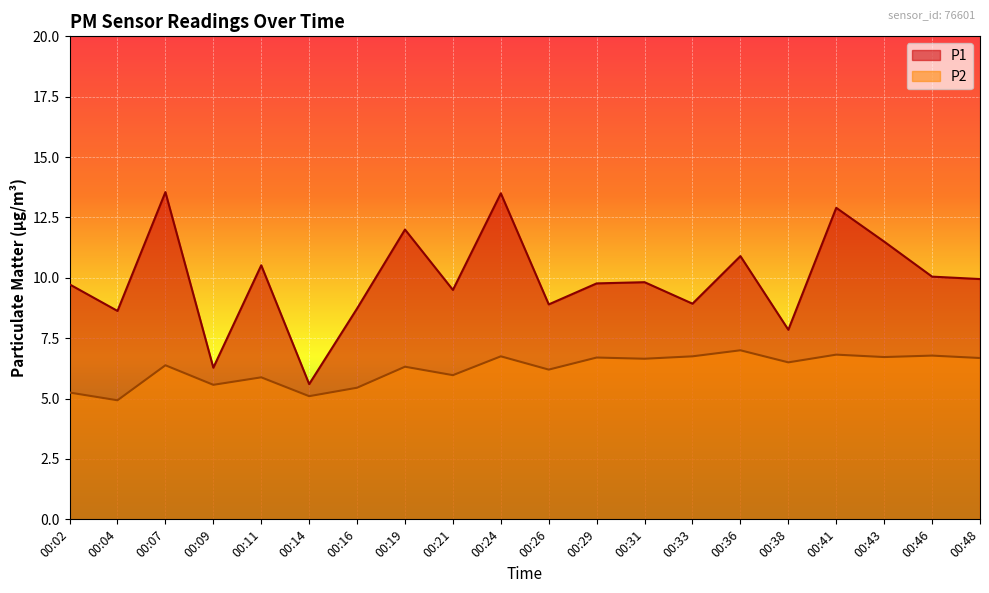

What is the maximum value for P2?

7.0